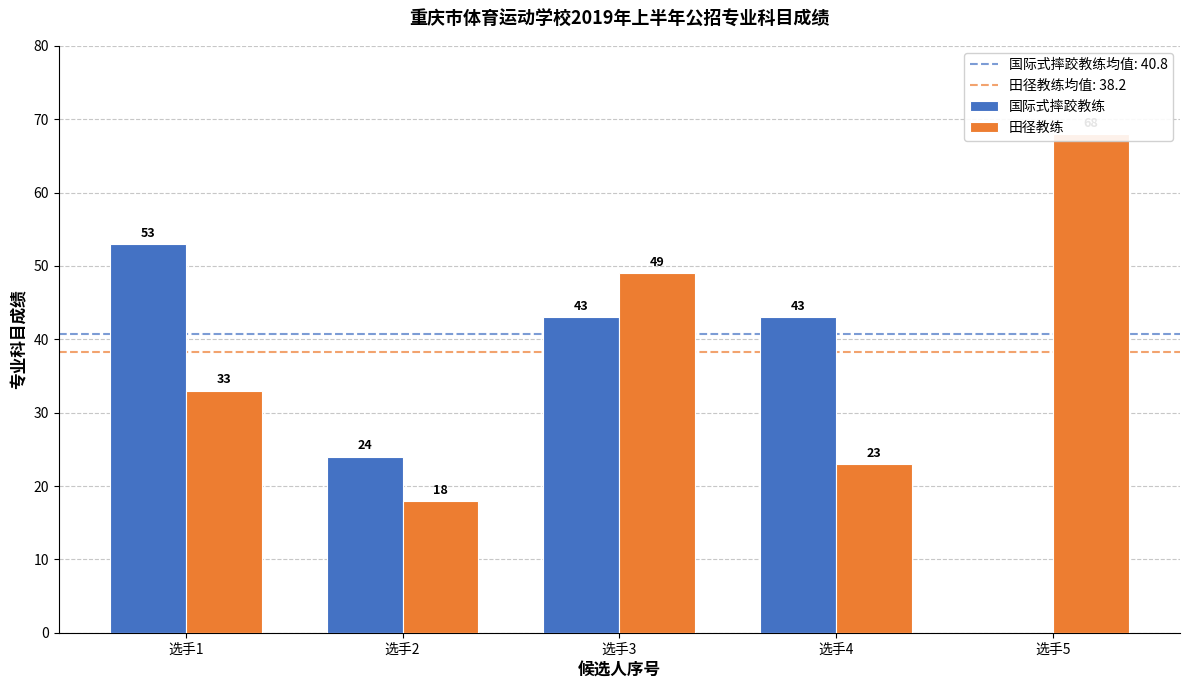

How many groups of bars are there?

5